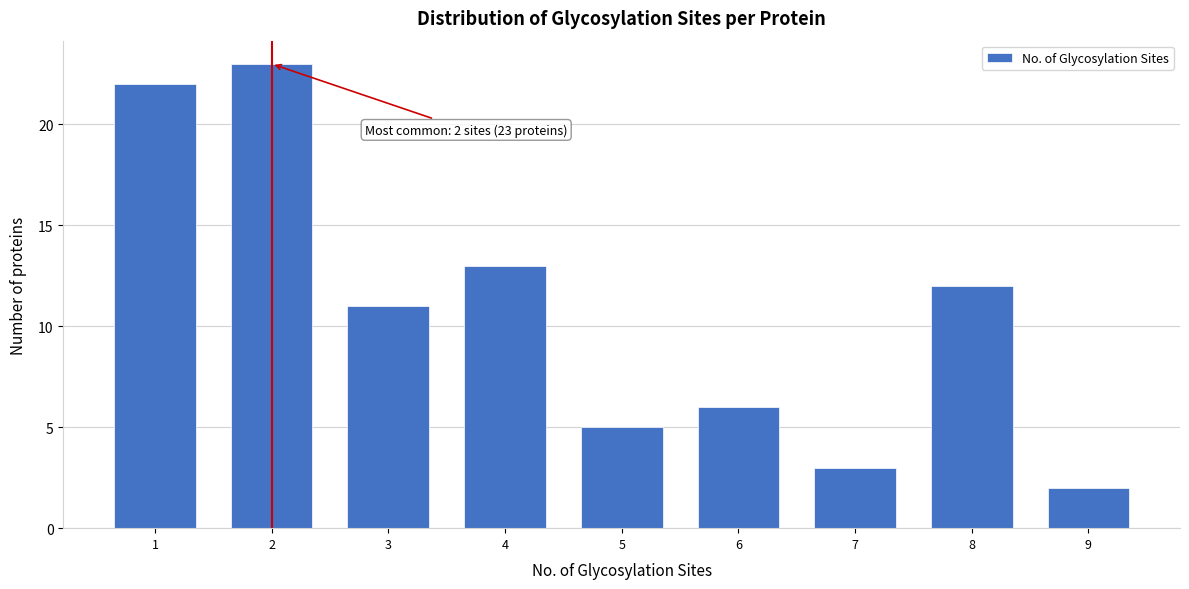

Reading right to left, list all the values displayed in this chart.

2	12	3	6	5	13	11	23	22